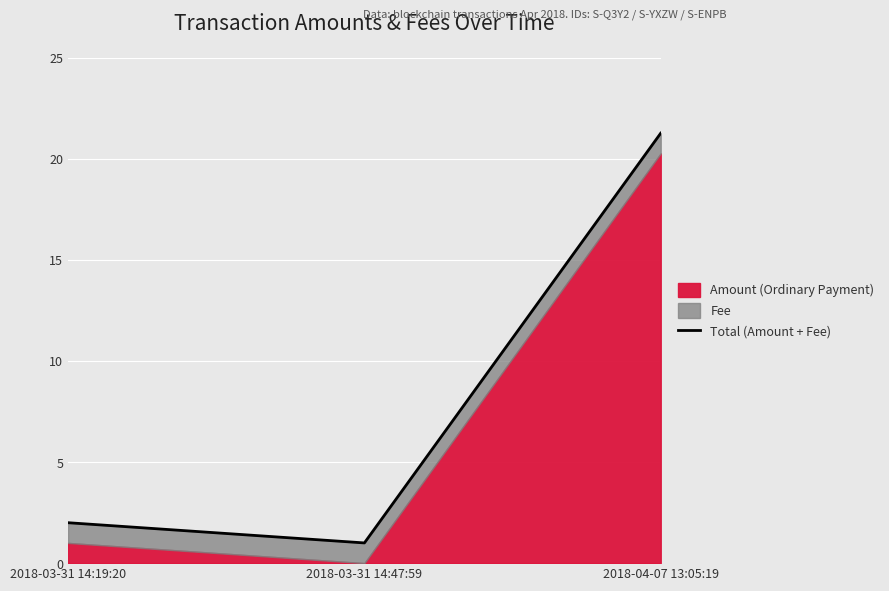

At which label does the data first exceed 2?

2018-04-07 13:05:19